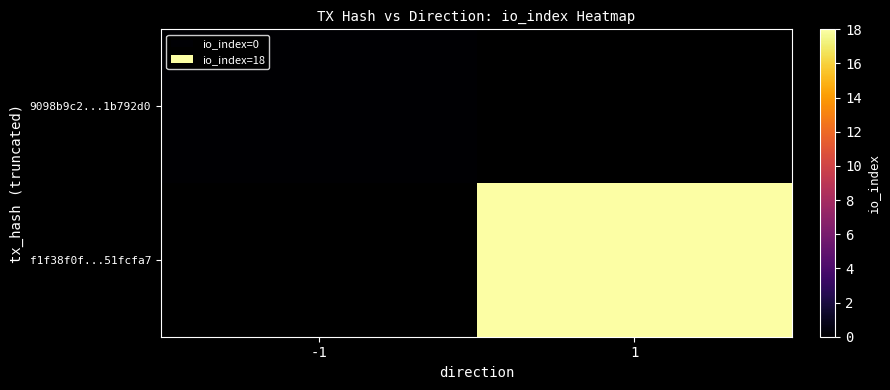

At 1, list the series in order from smallest to largest.

9098b9c2...1b792d0, f1f38f0f...51fcfa7